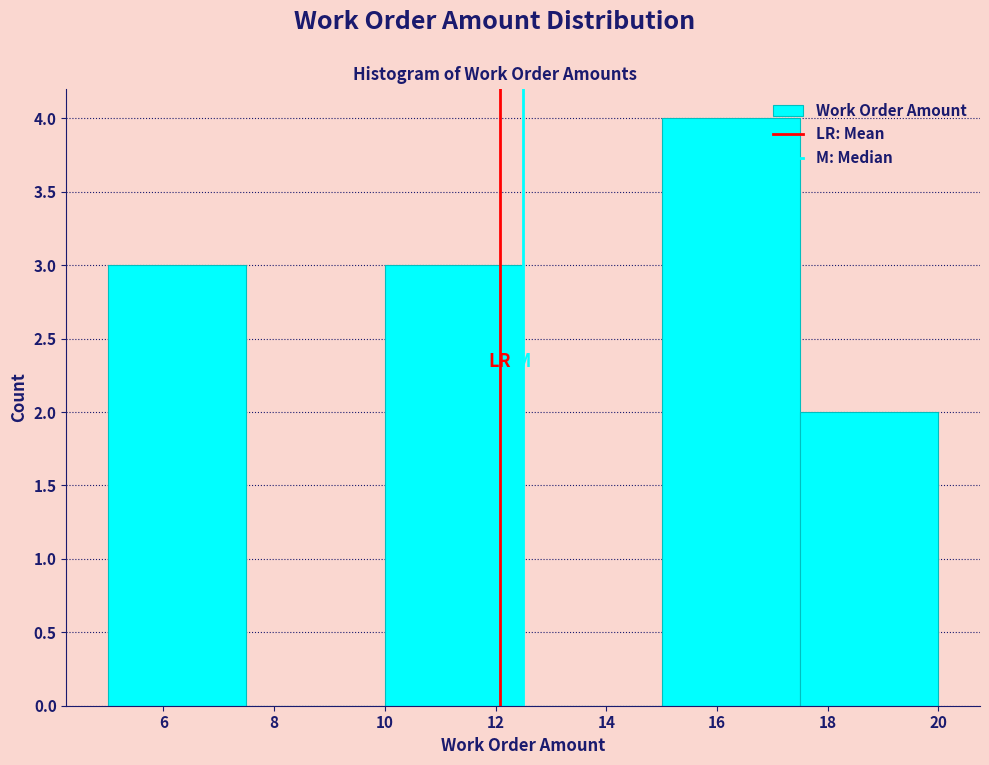

What is the height of the bar covering 17.5 to 20.0 on the x-axis? The values are not printed on the chart, so give them approximately, as read against the axis.

2